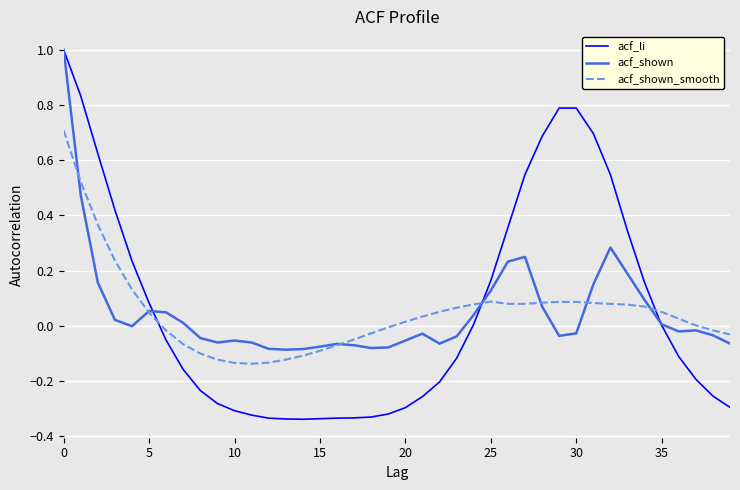

Which series has the largest range (max minus min)?

acf_li